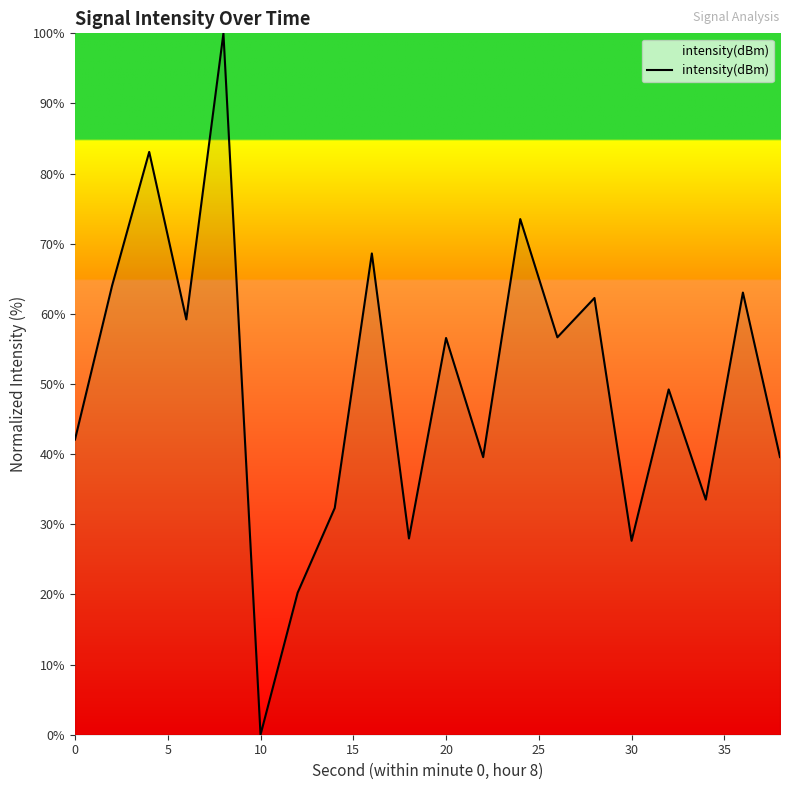

What is the maximum value shown in the chart?

100.0